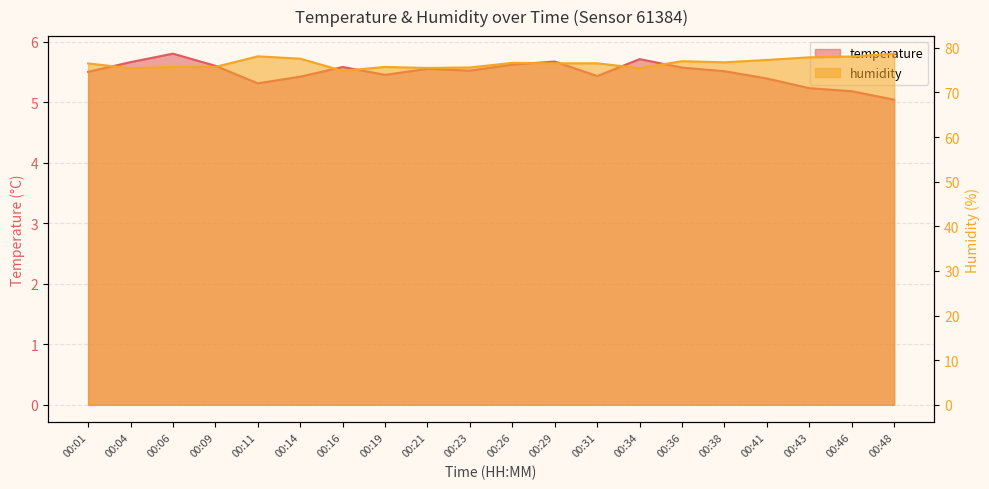

Reading right to left, what are all the values shown in this chart?

temperature: 5.0	5.2	5.2	5.4	5.5	5.6	5.7	5.4	5.7	5.6	5.5	5.5	5.5	5.6	5.4	5.3	5.6	5.8	5.7	5.5
humidity: 78.7	78.0	77.9	77.3	76.8	77.0	75.5	76.5	76.5	76.6	75.6	75.5	75.7	74.8	77.6	78.1	75.7	75.7	75.5	76.5